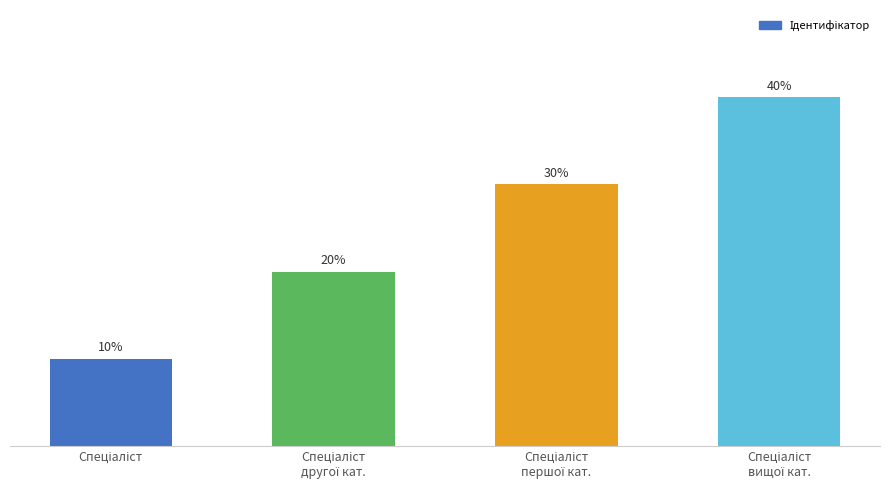

Approximately how many times larger is the value at Спеціаліст
другої кат. compared to Спеціаліст
першої кат.?

0.7